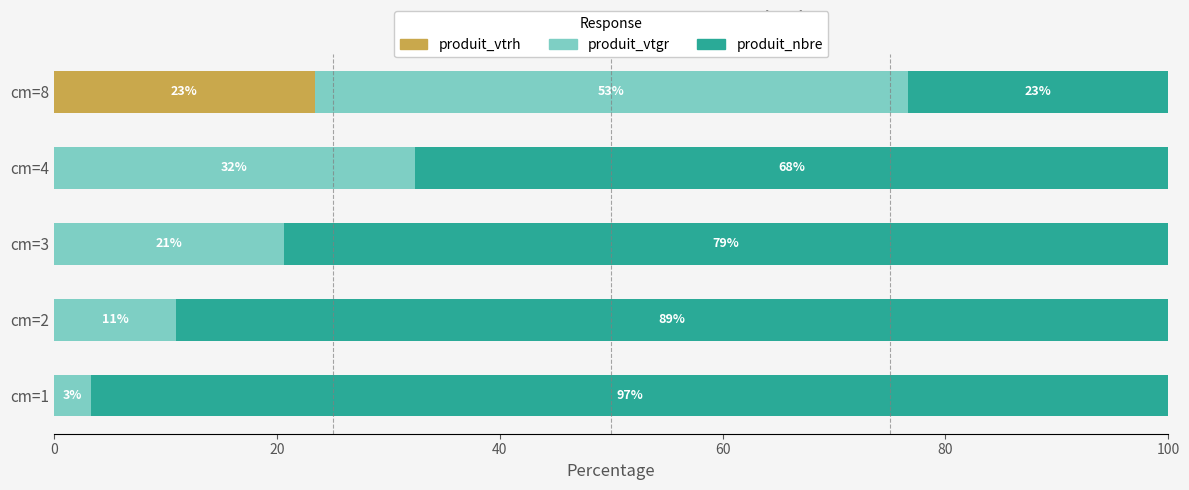

What is the sum of all produit_nbre values?

356.1